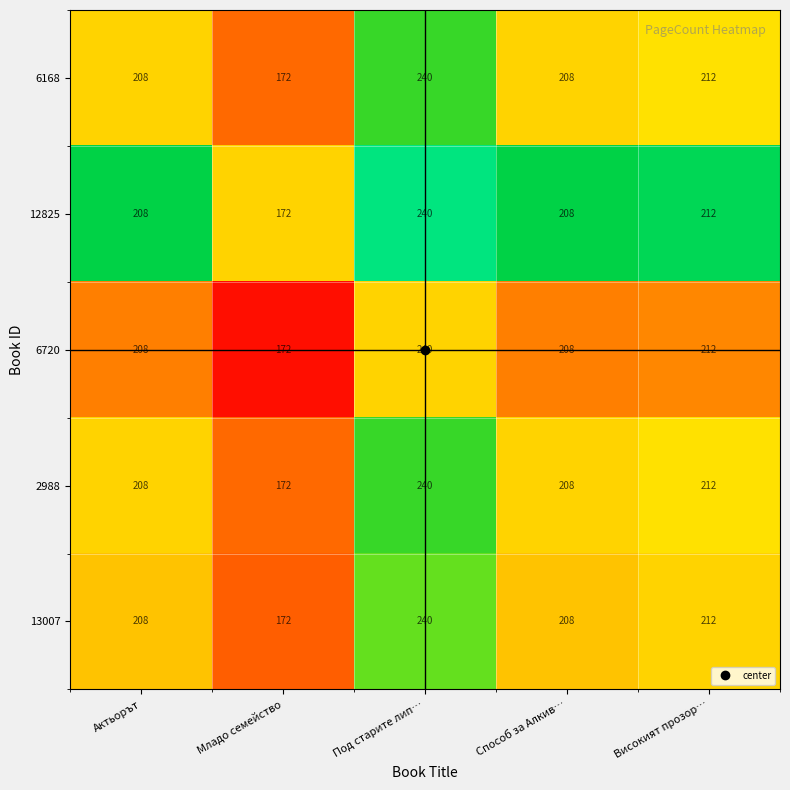

At which category is the sum across all series the highest?

Под старите лип…